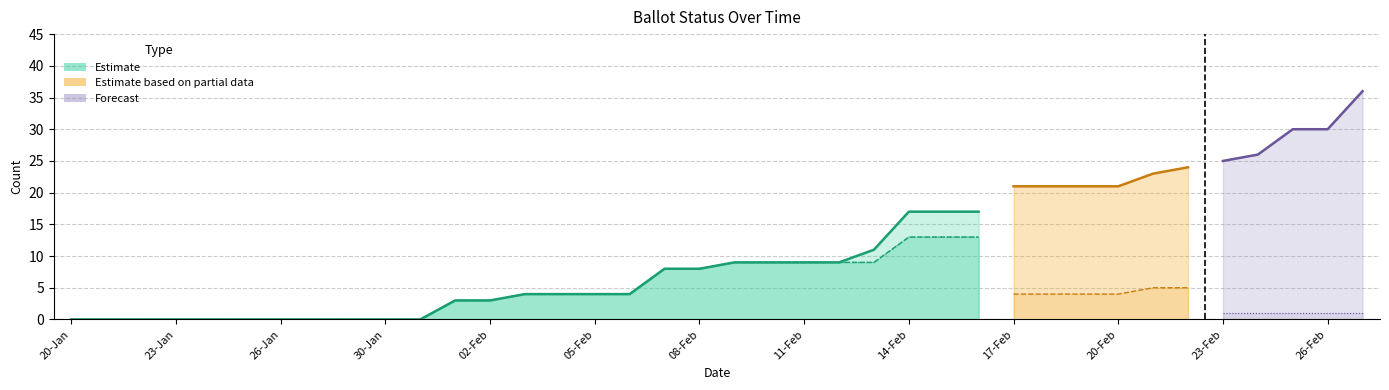

What is the difference between the highest and lowest values at 34?

25